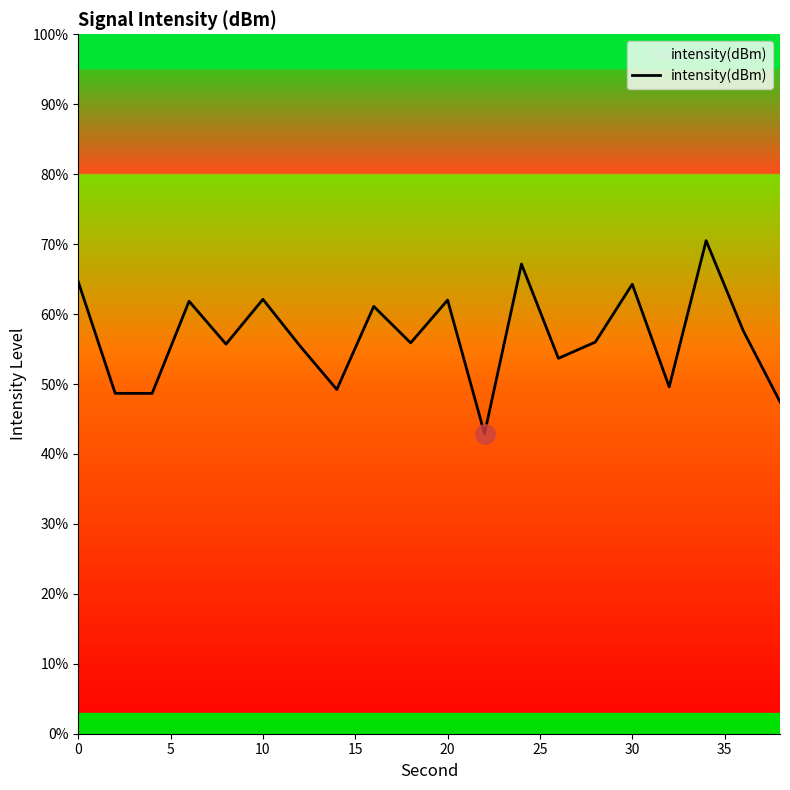

What is the maximum value shown in the chart?

70.5